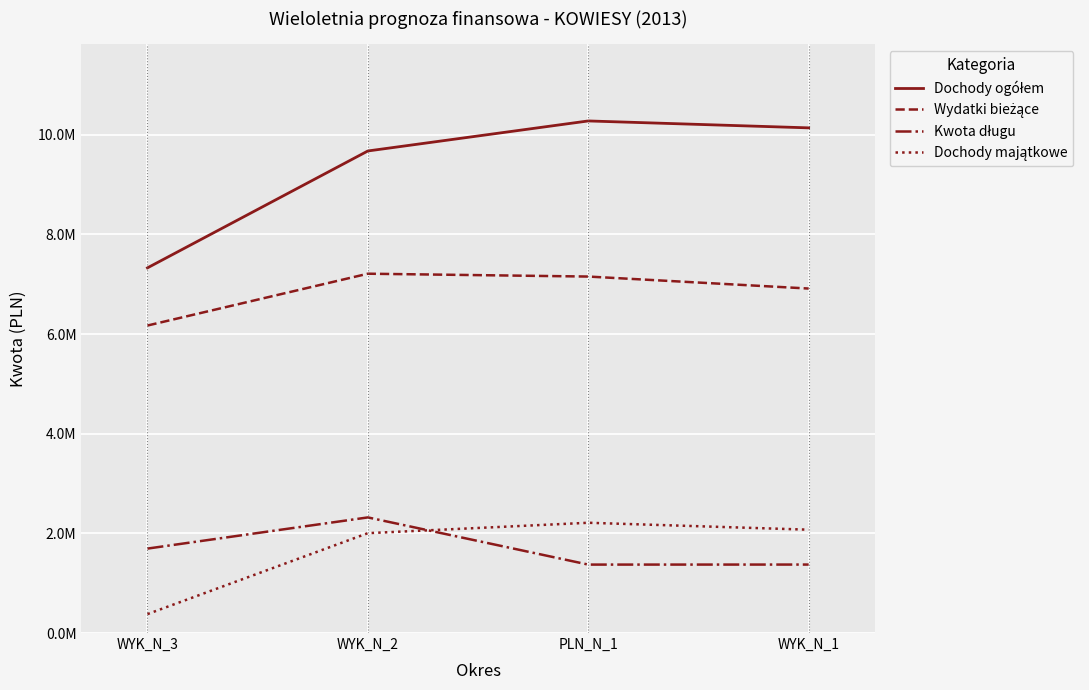

Does the chart display data point markers on the line(s)?

No